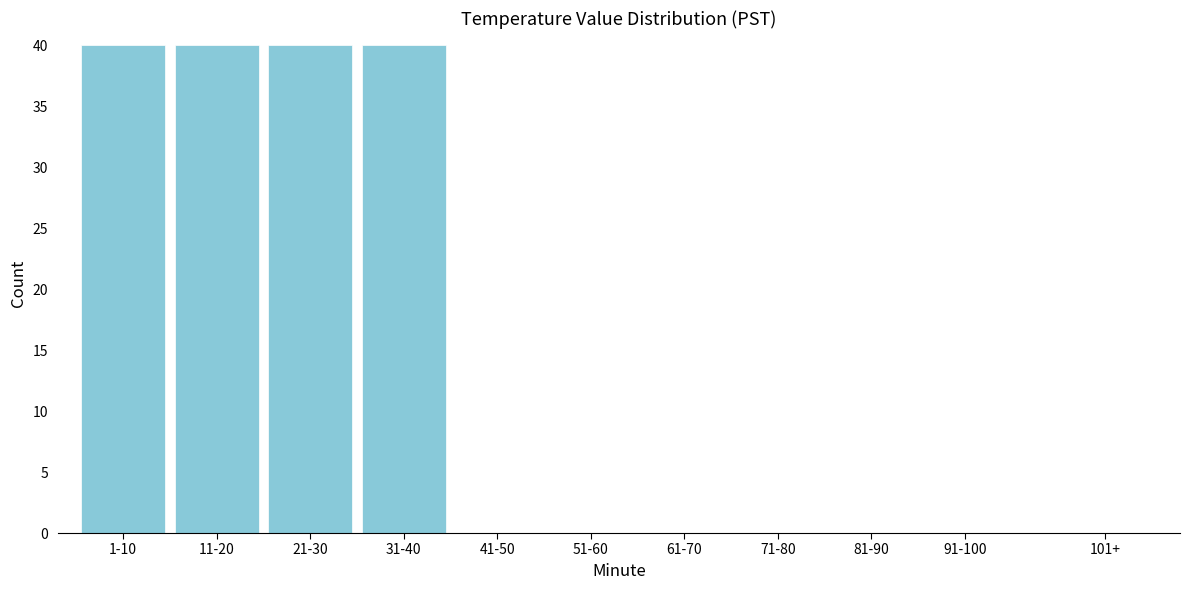

Reading left to right, transcribe all the data shown in this chart.

1-10=40	11-20=40	21-30=40	31-40=40	41-50=0	51-60=0